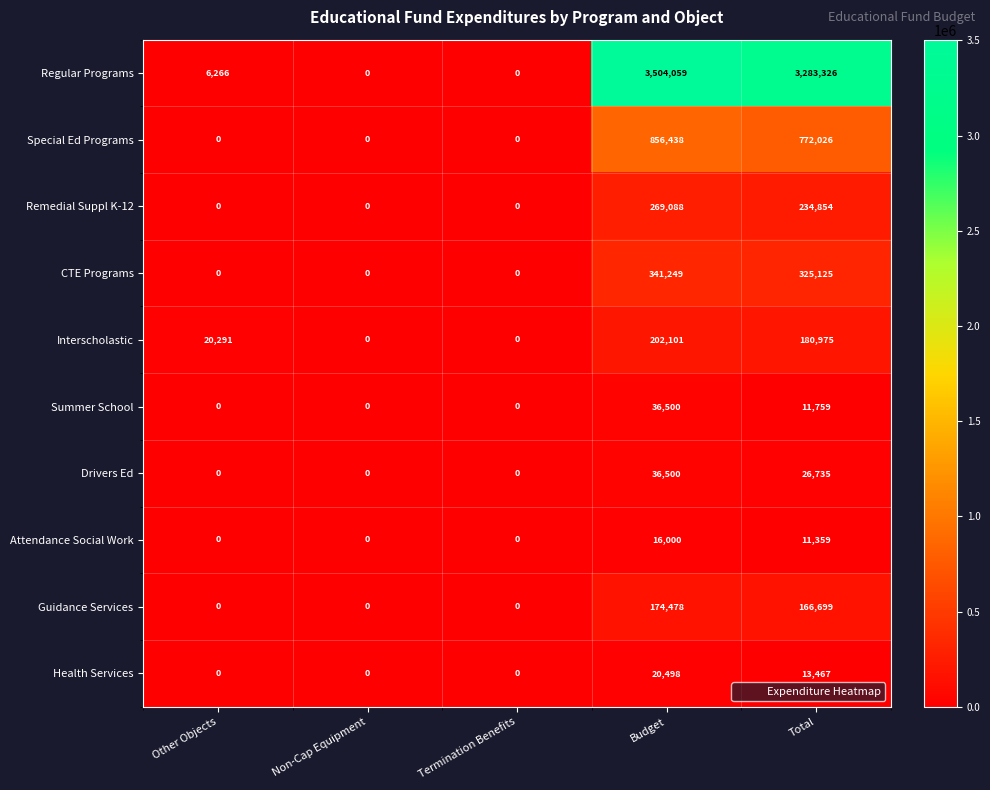

At which category is the sum across all series the highest?

Budget